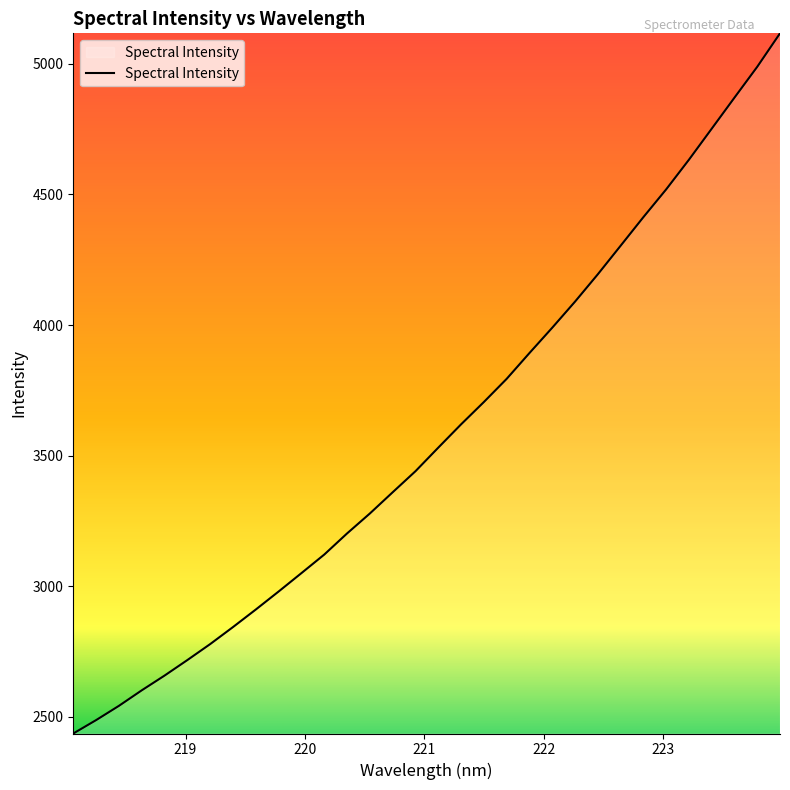

What is the average value?

3588.1